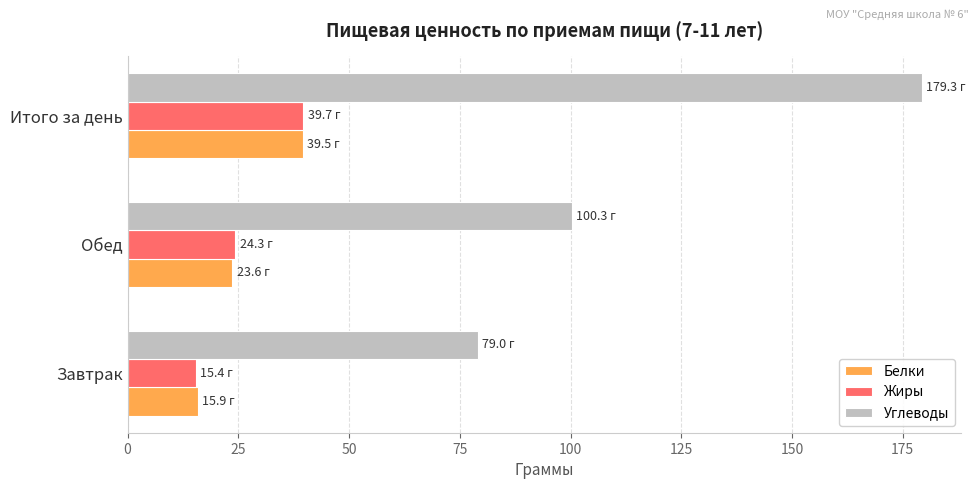

What is the difference between the highest and lowest values at Обед?

76.7